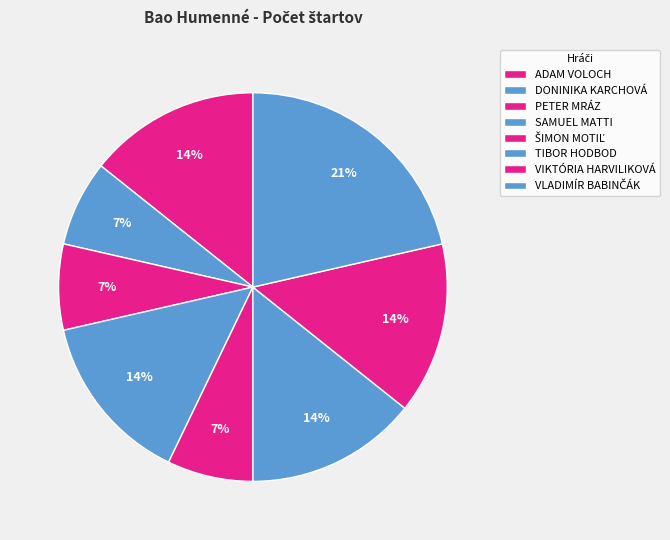

How many slices are in this pie chart?

8